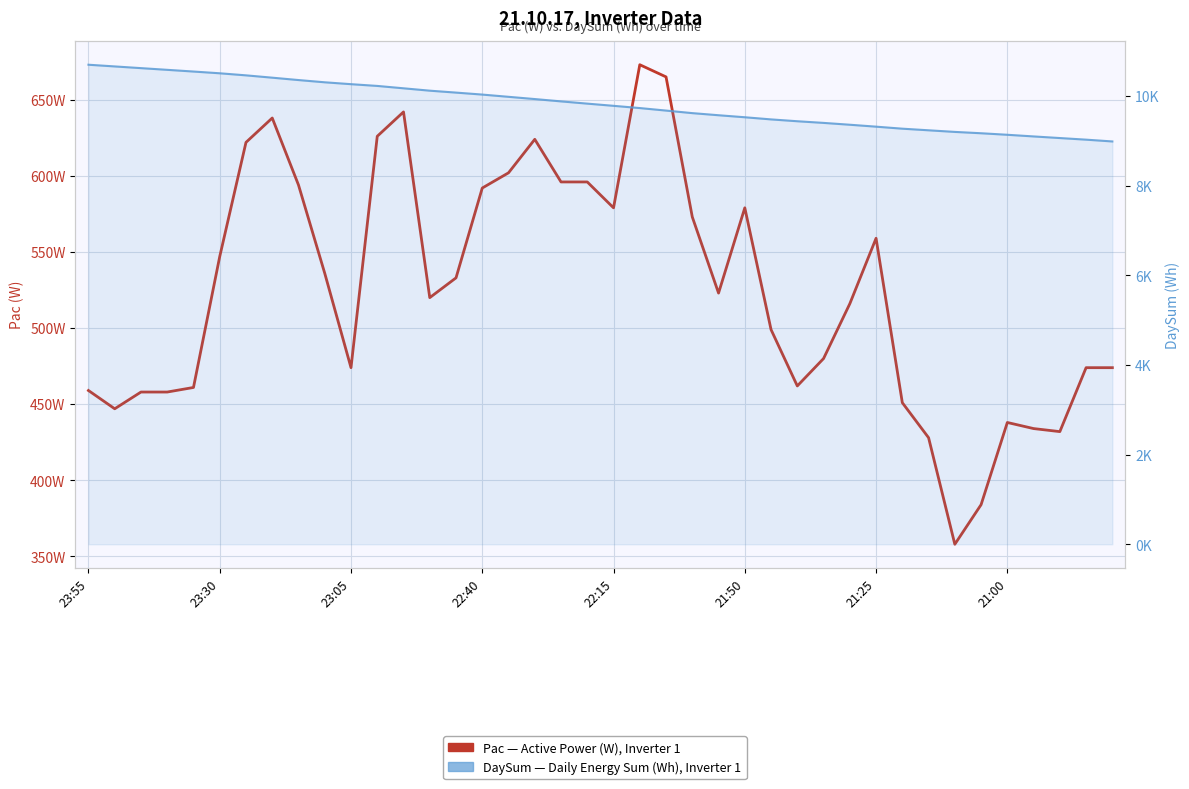

Rank the series at 23 from lowest to highest value.

Pac (W), DaySum (Wh)